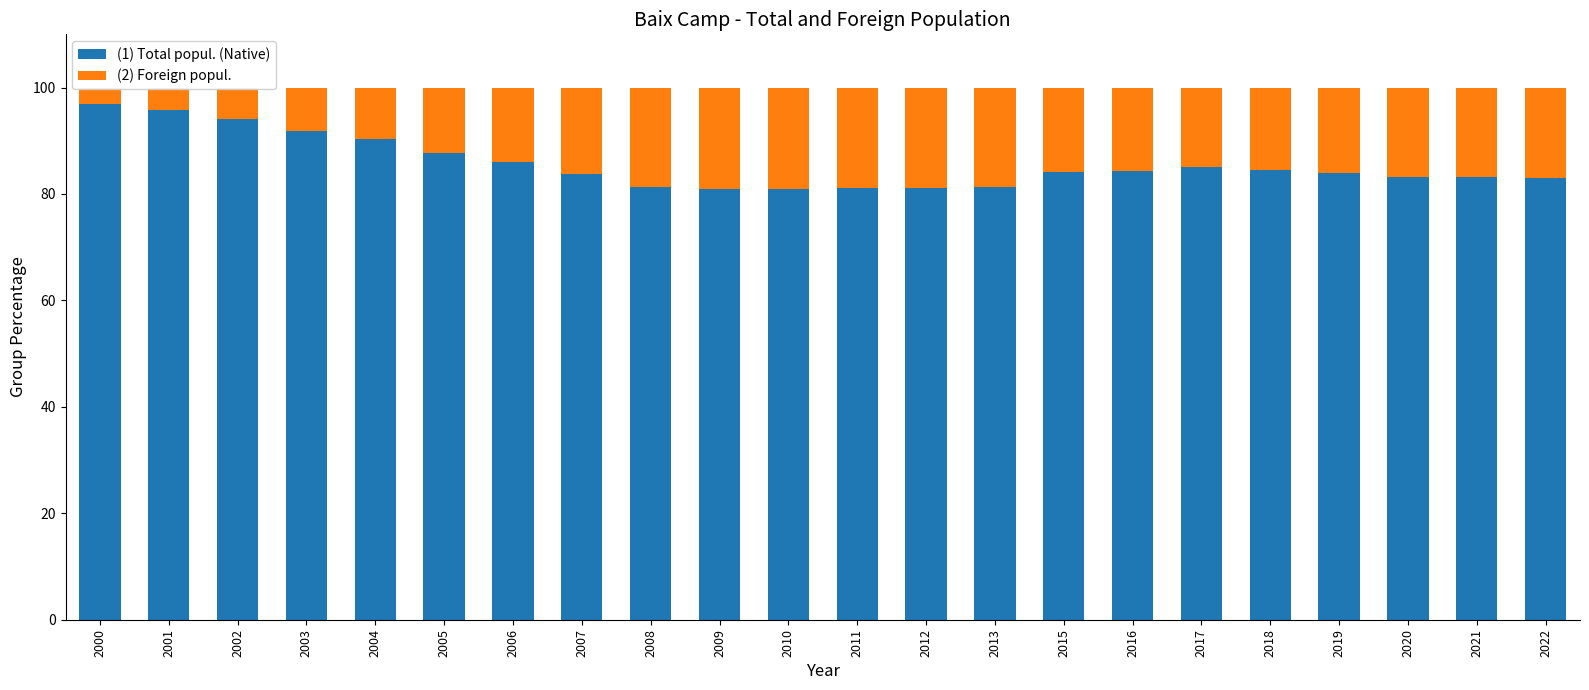

Is it true that (2) Foreign popul. equals 2.9 at 2001?

False